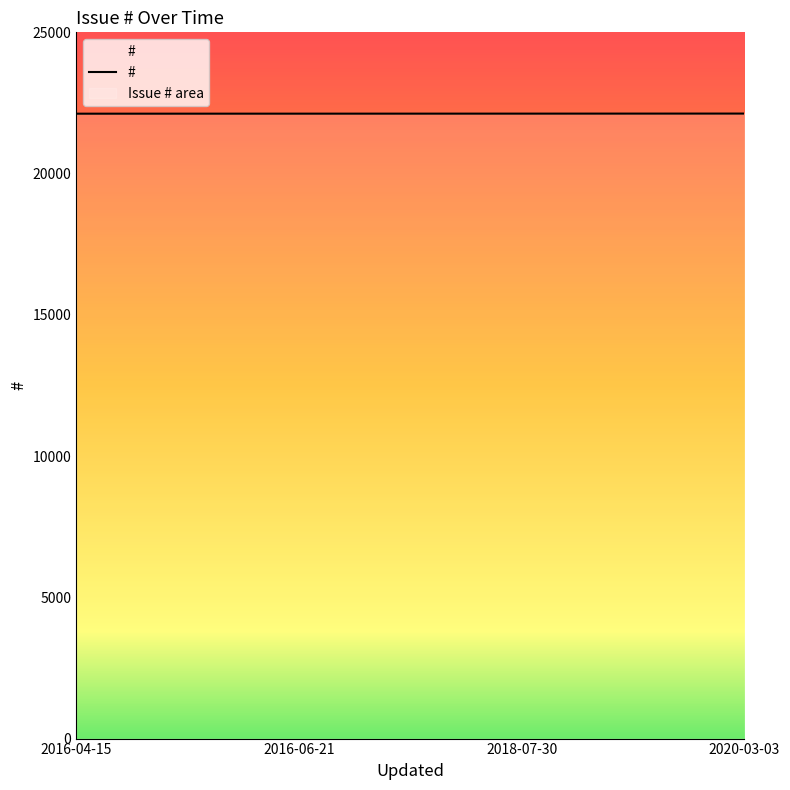

What is the ratio of the value at 2016-04-15 to the value at 2018-07-30?

1.0